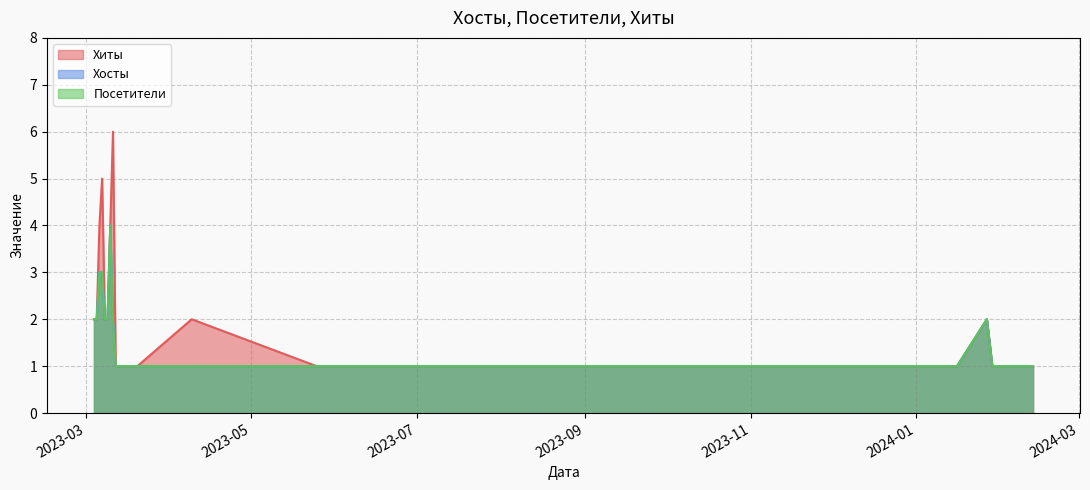

Reading left to right, what are all the values shown in this chart?

Хиты: 2024-02-13=1	2024-02-02=1	2024-01-29=1	2024-01-27=2	2024-01-16=1	2023-09-12=1	2023-08-08=1	2023-06-19=1	2023-05-25=1	2023-04-09=2	2023-03-20=1	2023-03-12=1	2023-03-11=6	2023-03-10=4	2023-03-09=2	2023-03-08=2	2023-03-07=5	2023-03-06=4	2023-03-05=2	2023-03-04=2
Хосты: 2024-02-13=1	2024-02-02=1	2024-01-29=1	2024-01-27=2	2024-01-16=1	2023-09-12=1	2023-08-08=1	2023-06-19=1	2023-05-25=1	2023-04-09=1	2023-03-20=1	2023-03-12=1	2023-03-11=2	2023-03-10=4	2023-03-09=2	2023-03-08=2	2023-03-07=3	2023-03-06=3	2023-03-05=2	2023-03-04=2
Посетители: 2024-02-13=1	2024-02-02=1	2024-01-29=1	2024-01-27=2	2024-01-16=1	2023-09-12=1	2023-08-08=1	2023-06-19=1	2023-05-25=1	2023-04-09=1	2023-03-20=1	2023-03-12=1	2023-03-11=2	2023-03-10=4	2023-03-09=2	2023-03-08=2	2023-03-07=3	2023-03-06=3	2023-03-05=2	2023-03-04=2